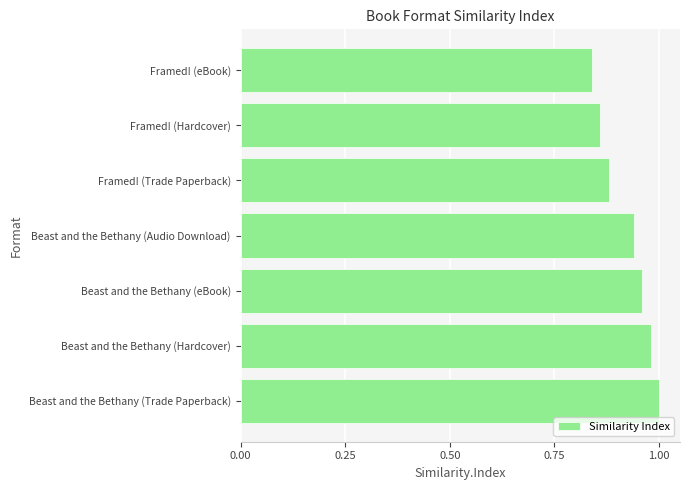

True or false: the data shows 1.4 at Framed! (Trade Paperback).

False